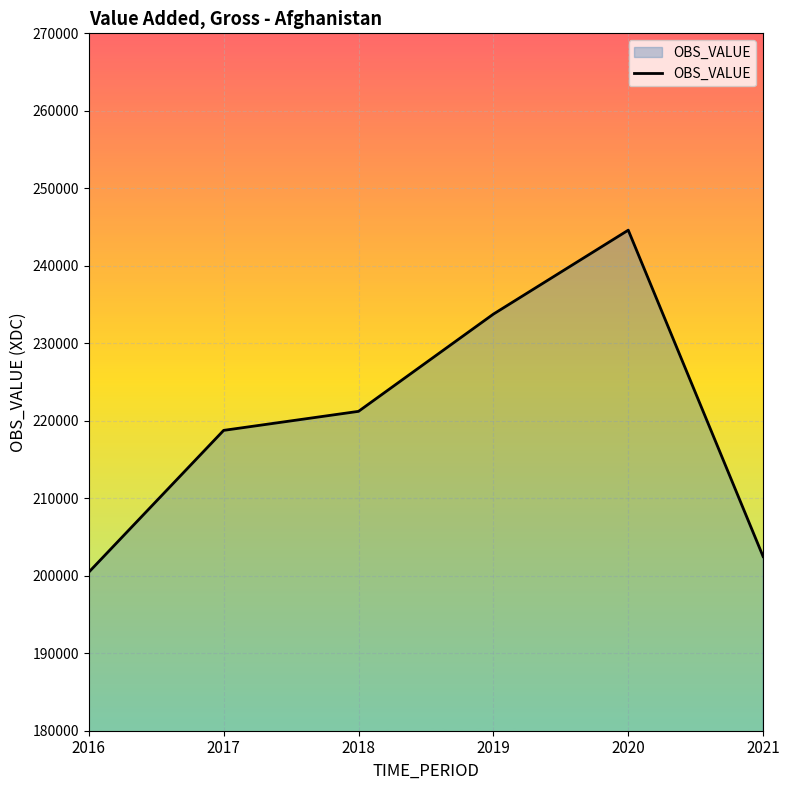

Is it true that the value at 2019 is 399176.2?

False